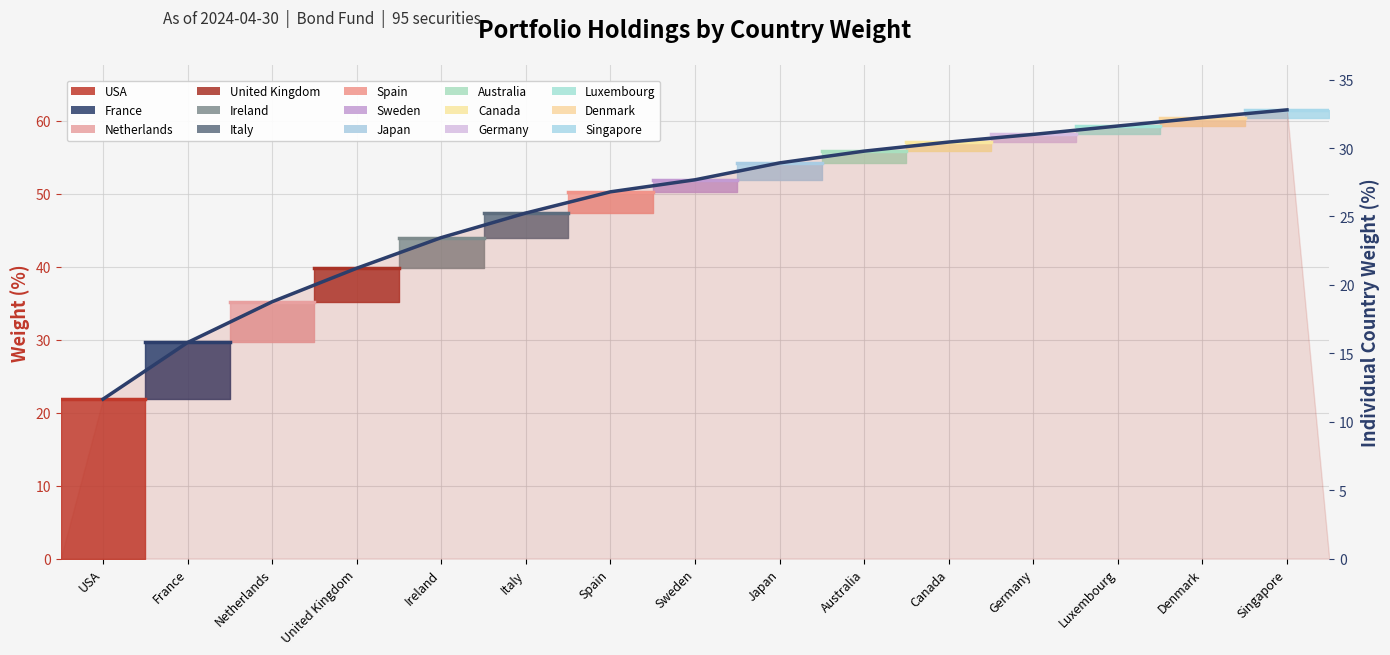

At which label is the value closest to 41?

United Kingdom